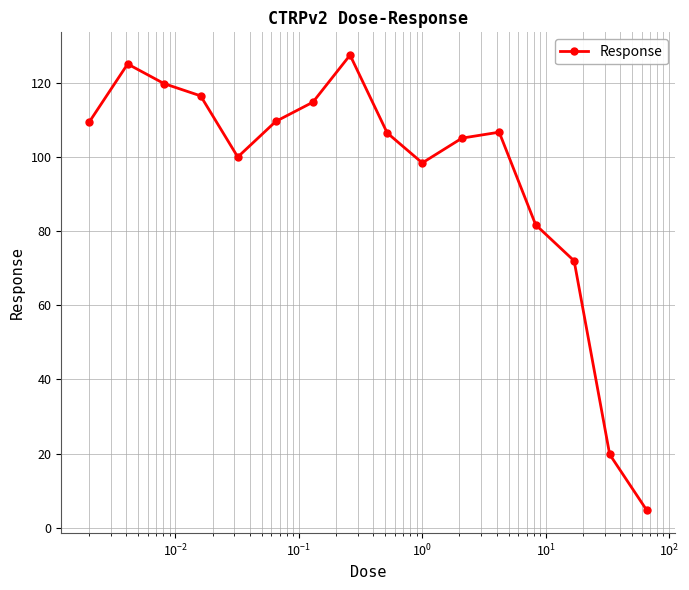

What is the greatest value displayed?

127.5